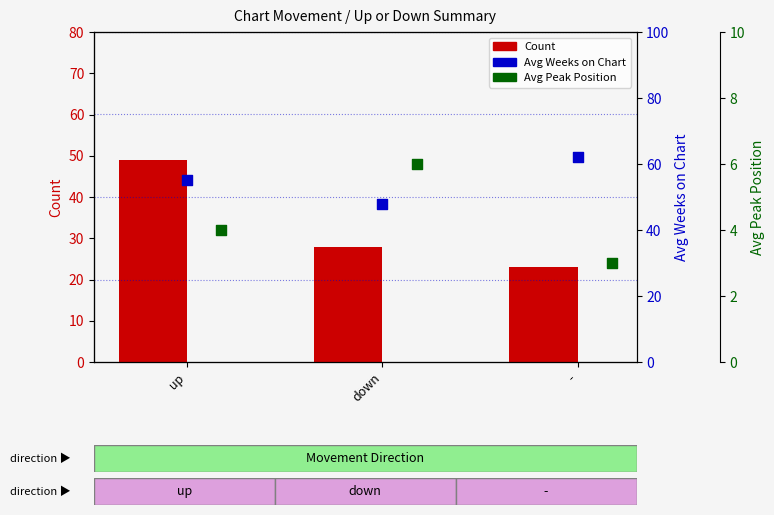

Is the value of Count at up greater than the value of Avg Weeks on Chart at -?

No